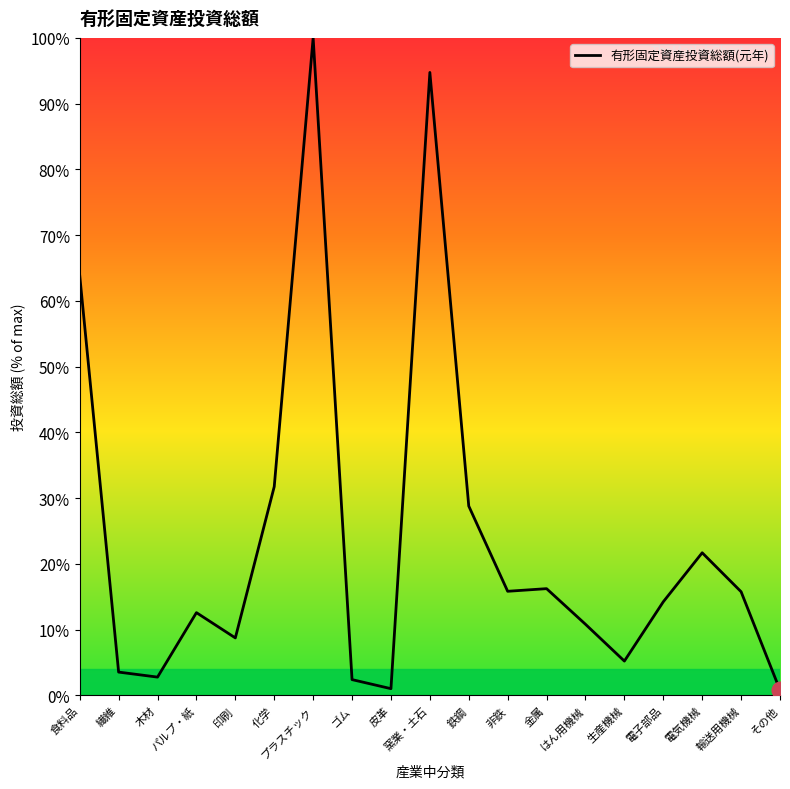

What is the minimum value shown in the chart?

0.8